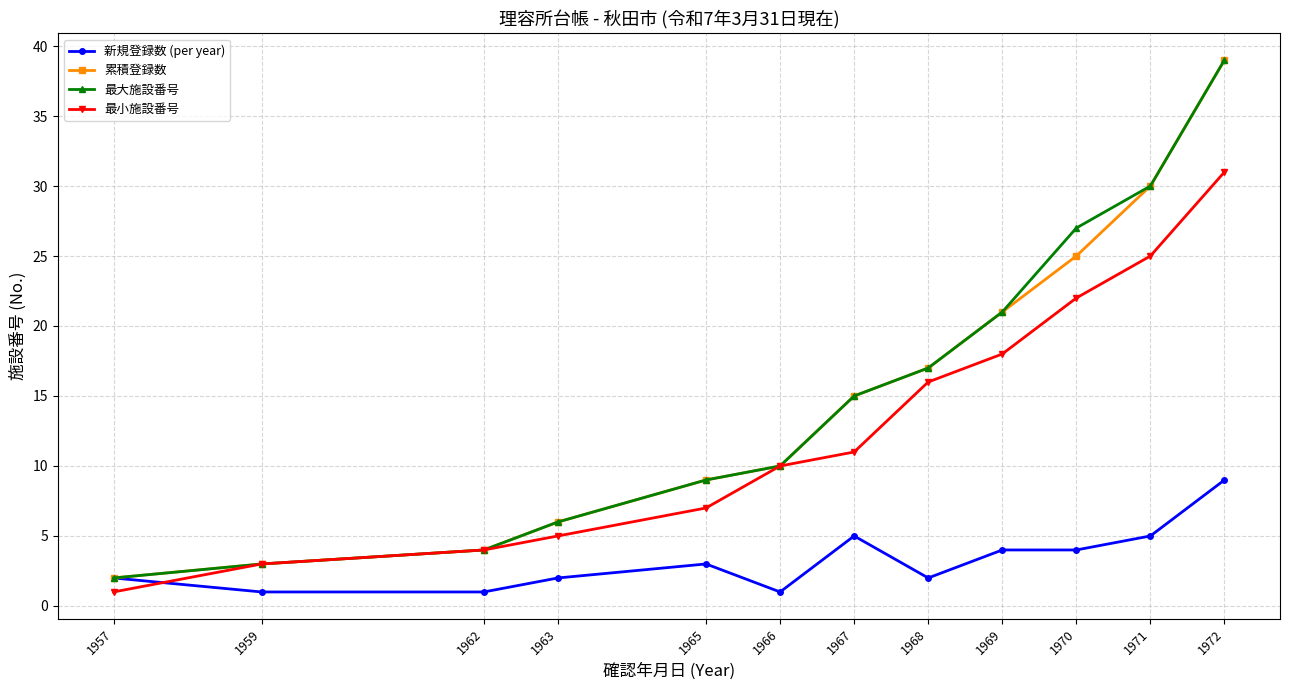

Where is the first local maximum for 新規登録数 (per year)?

1965